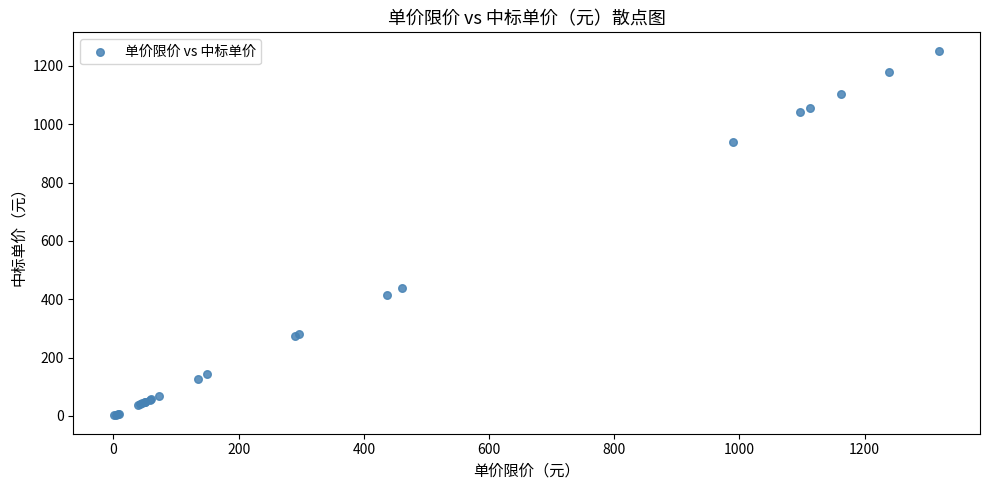

What Y value in the scatter plot is closest to 627?

438.3